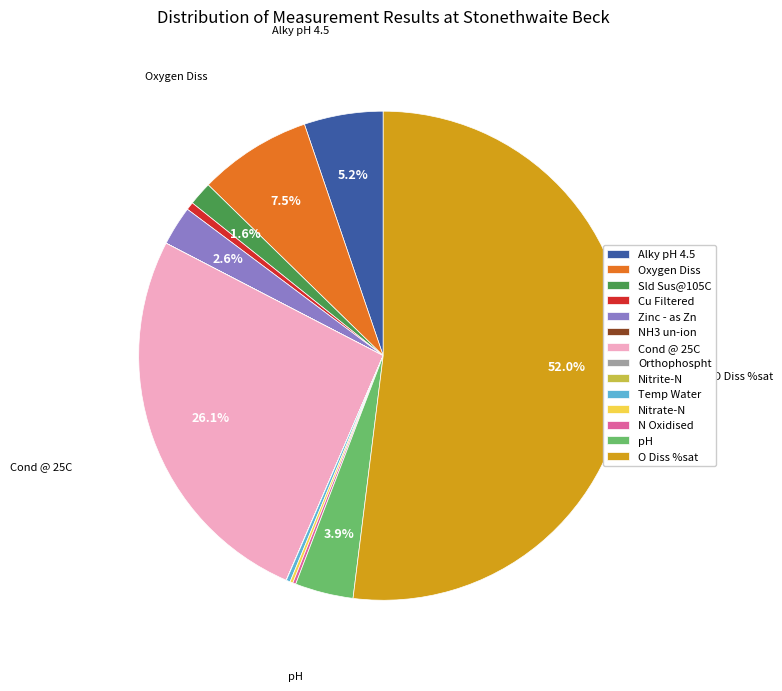

Does Alky pH 4.5 account for over 50% of the chart?

No